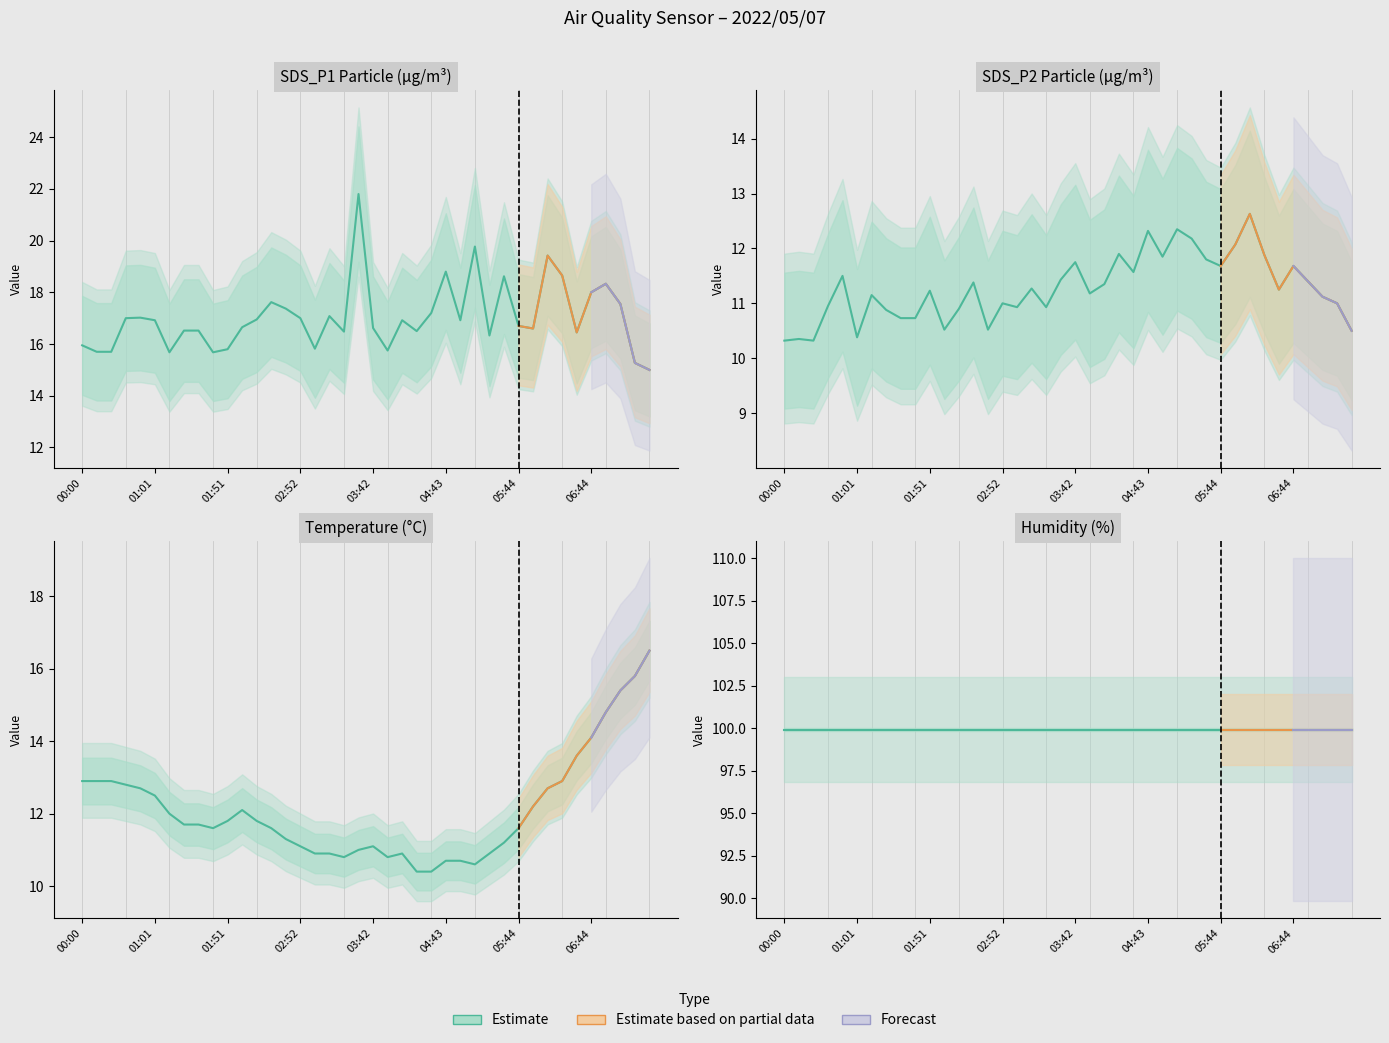

True or false: SDS_P2 has more than 1 interior local peaks.

True